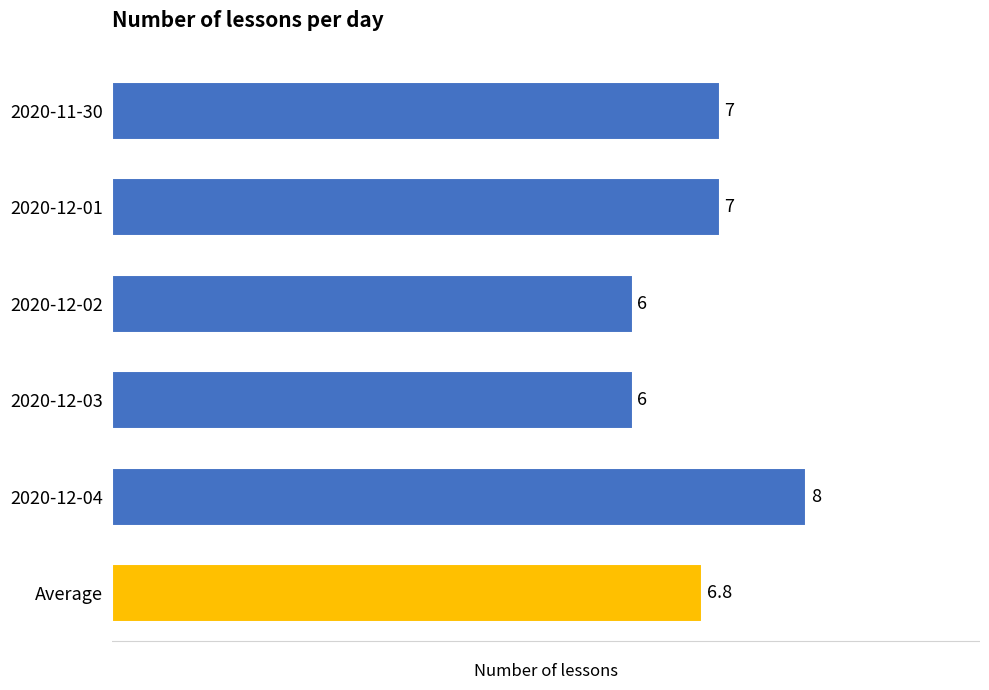

Where does the data first go above 7?

2020-12-04